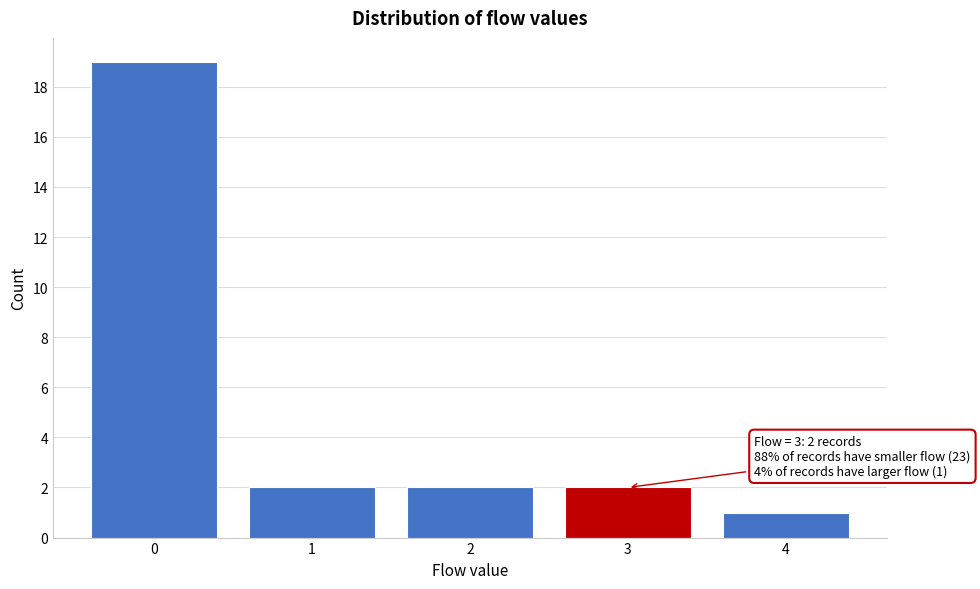

Reading right to left, extract all data points from this chart.

1	2	2	2	19